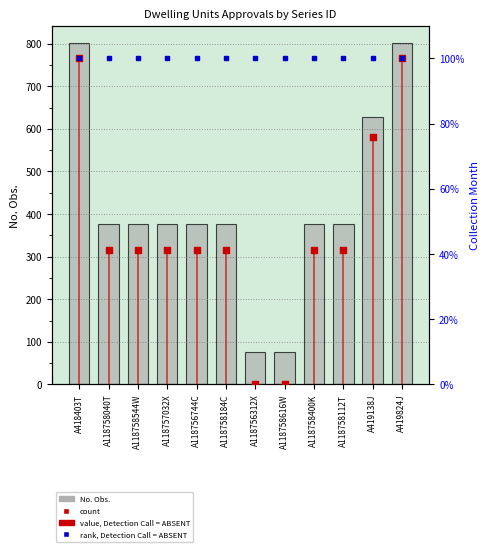

What is the ratio of the value at A118756744C to the value at A118758184C?

1.0